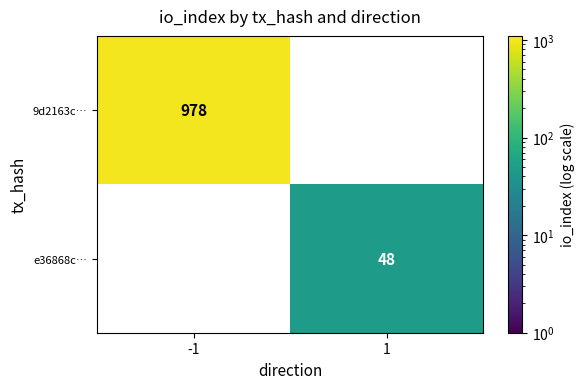

Count the number of categories in the chart.

2